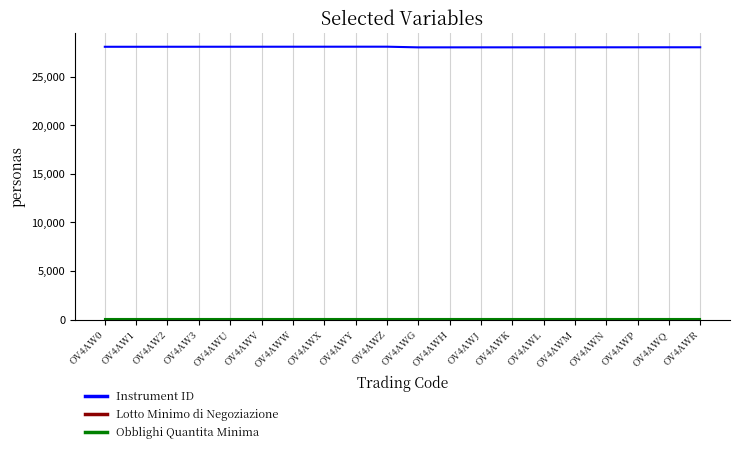

What is the minimum value shown in the chart?

1